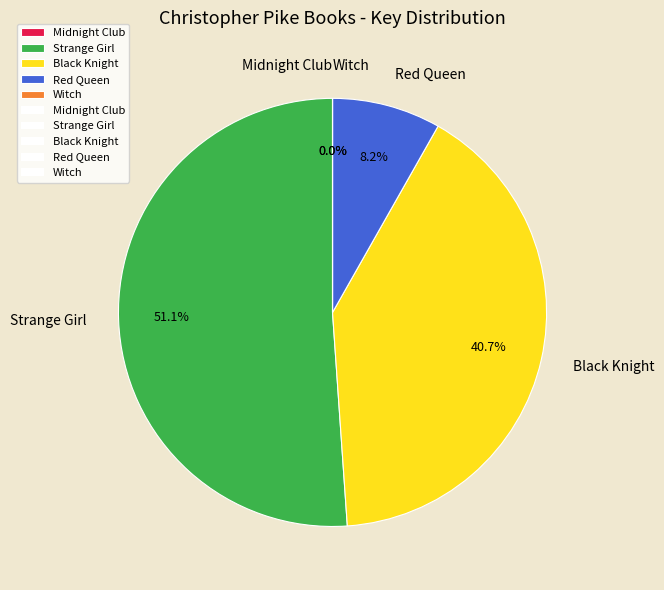

What percentage is NOT represented by Red Queen?

91.8%